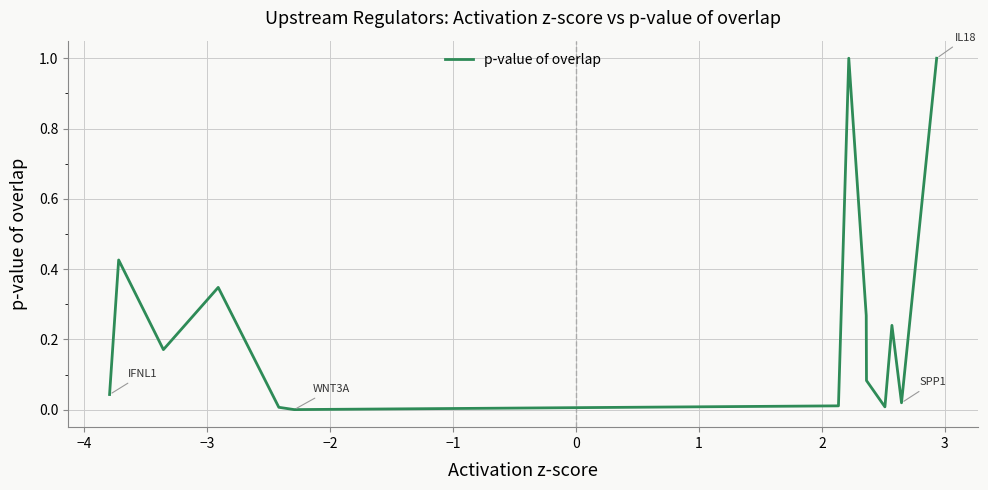

What is the sum of all values?

3.6